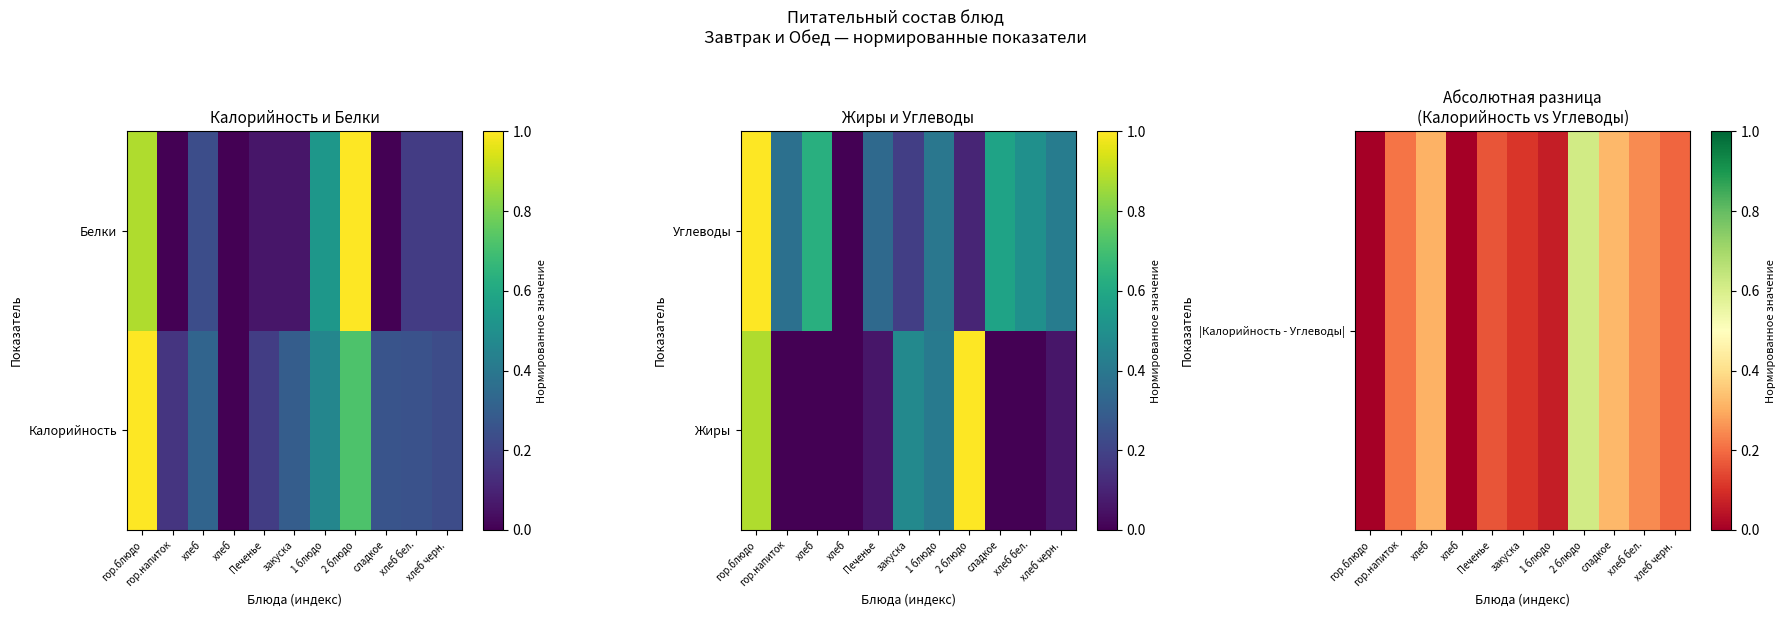

Which label corresponds to the largest value in the chart?

гор.блюдо